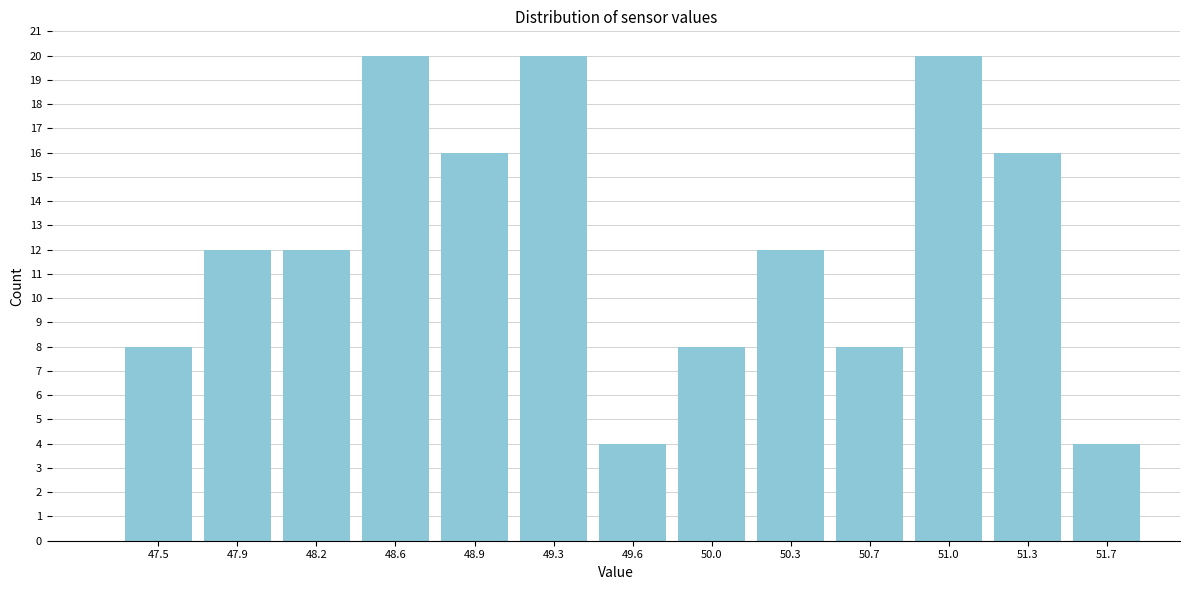

Reading right to left, what are all the values shown in this chart?

4	16	20	8	12	8	4	20	16	20	12	12	8